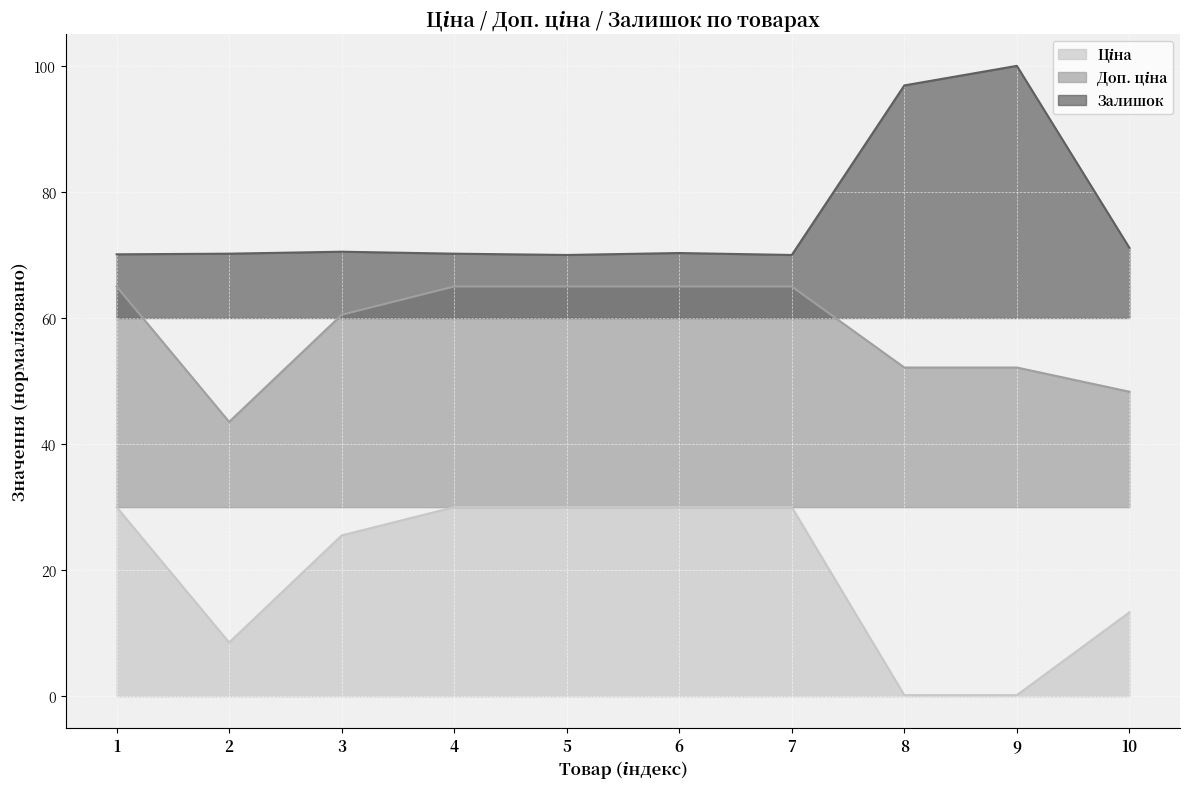

Reading left to right, transcribe all the data shown in this chart.

Ціна: 30.0	8.5	25.5	30.0	30.0	30.0	30.0	0.2	0.2	13.3
Доп. ціна: 65.0	43.5	60.5	65.0	65.0	65.0	65.0	52.1	52.1	48.3
Залишок: 70.1	70.2	70.5	70.2	70.0	70.3	70.0	96.9	100.0	71.1